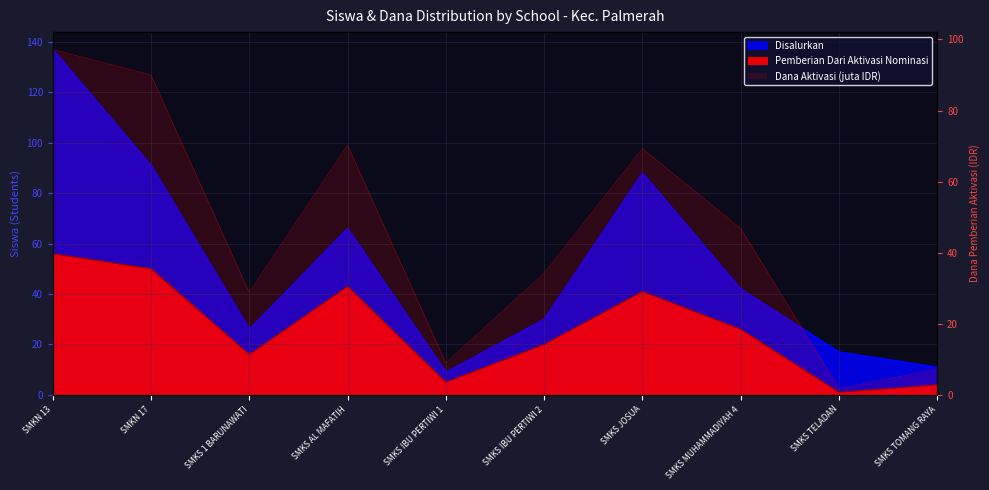

Which series changed the most between SMKS AL MAFATIH and SMKS IBU PERTIWI 2?

Disalurkan